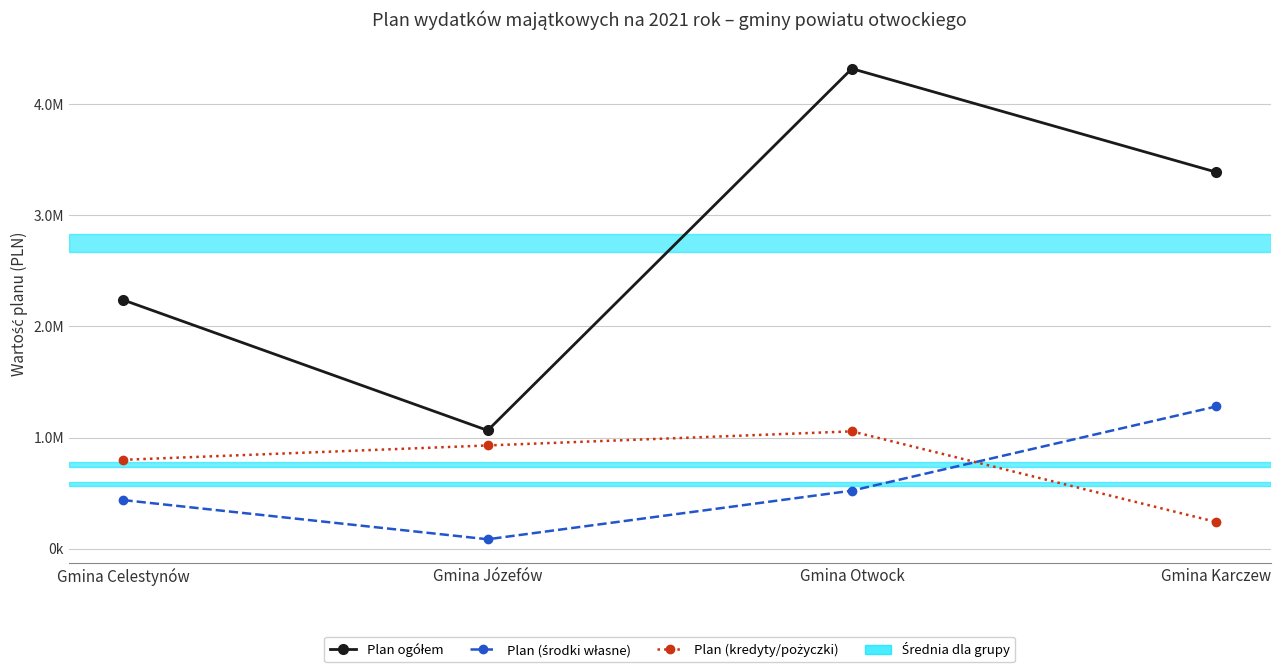

True or false: Plan (środki własne) and Plan ogółem intersect in this chart.

False